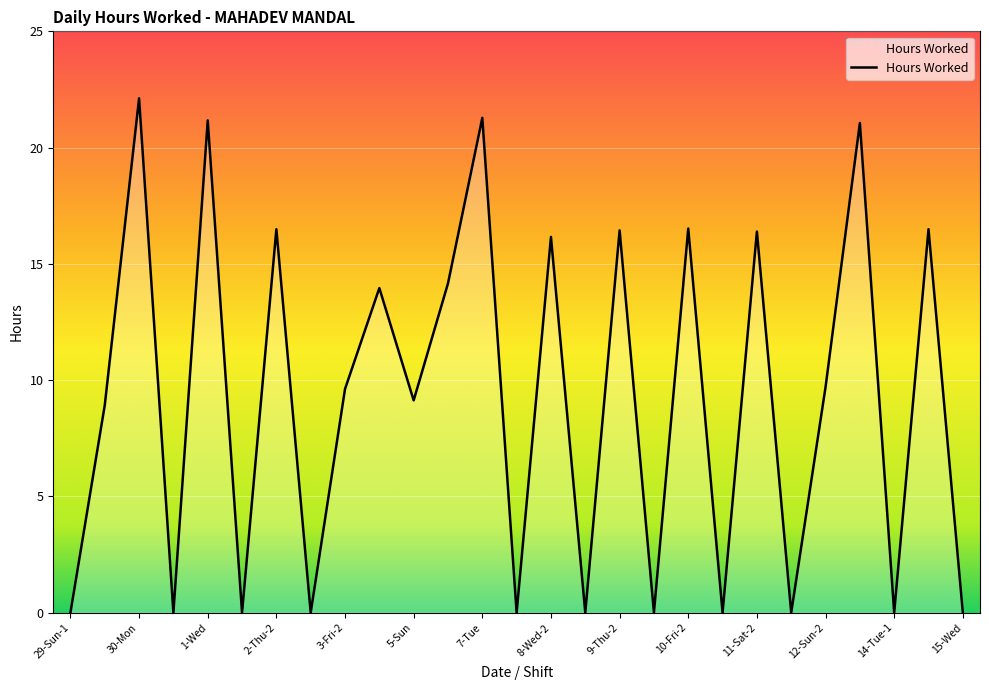

What is the maximum value shown in the chart?

22.1